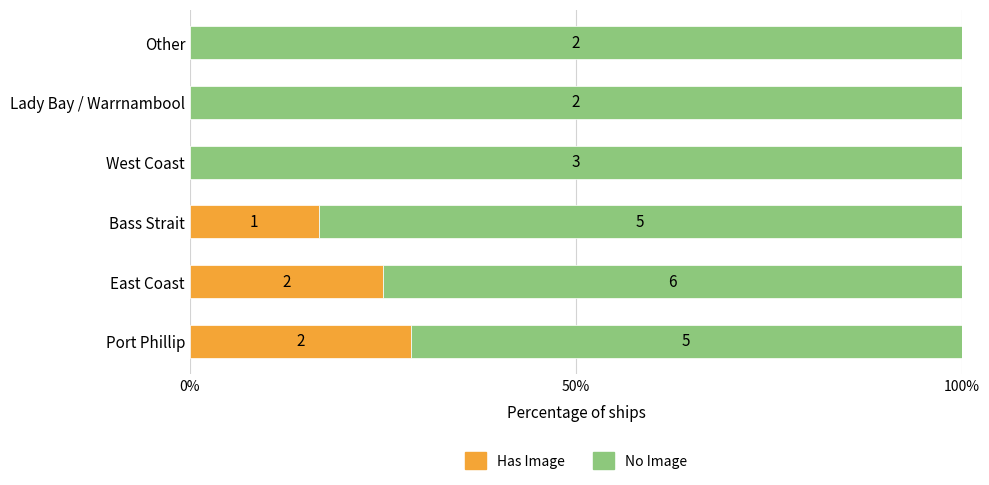

At how many categories does at least one series exceed 99?

3